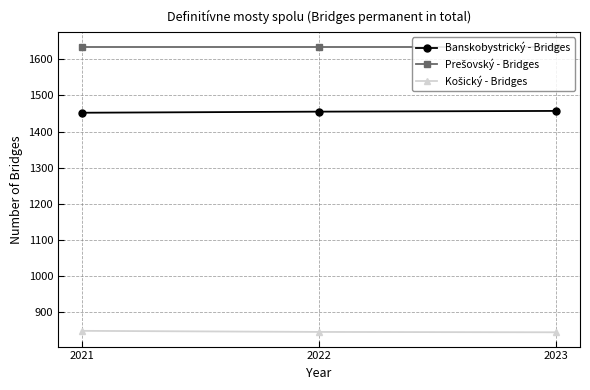

What is the sum of all Banskobystrický - Bridges values?

4364